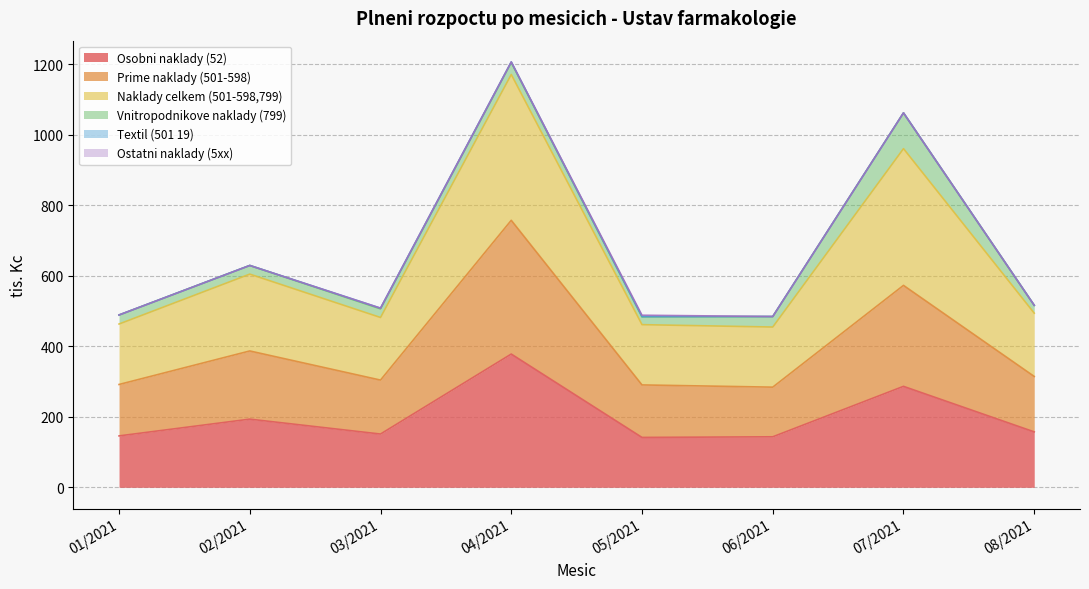

What is the difference between the maximum and minimum values in the Osobni naklady (52) series?

236.5